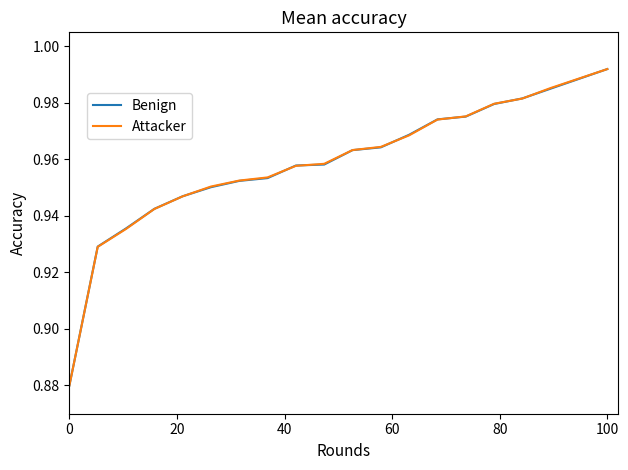

At which label does Attacker reach its peak?

100